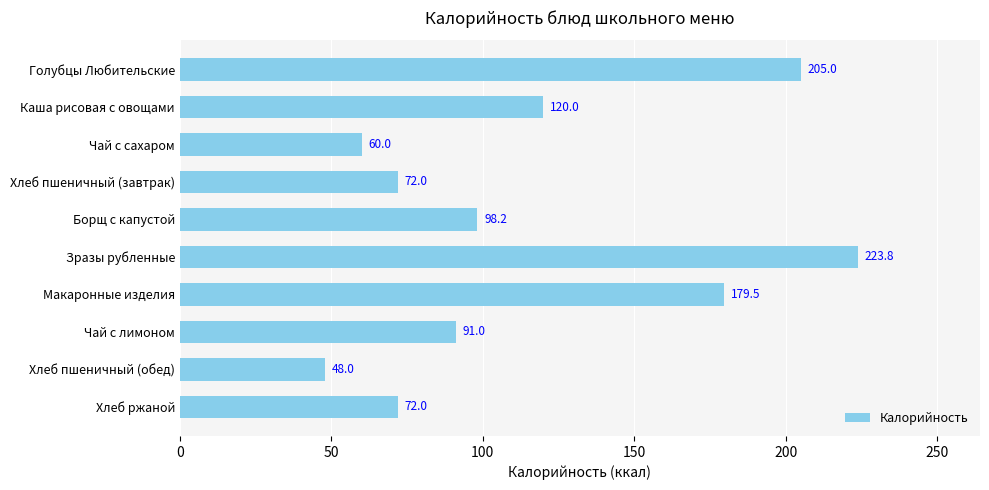

How many series are shown in this chart?

1